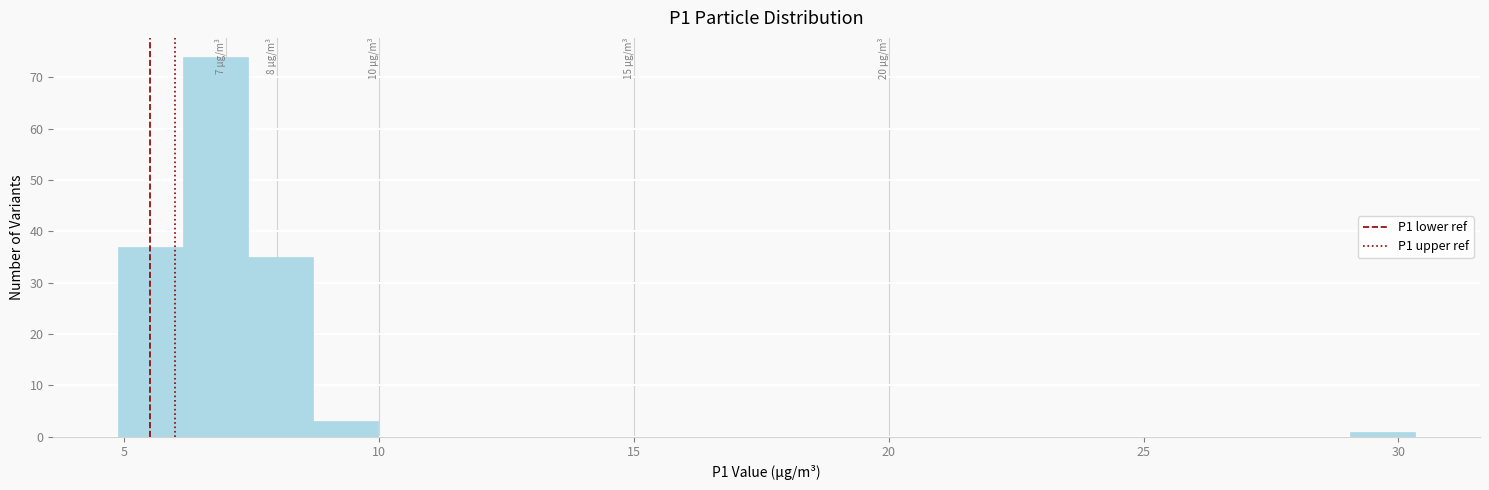

Around what value on the x-axis is the tallest bar? Give the approximate position of its centre, as read against the axis.

7.0